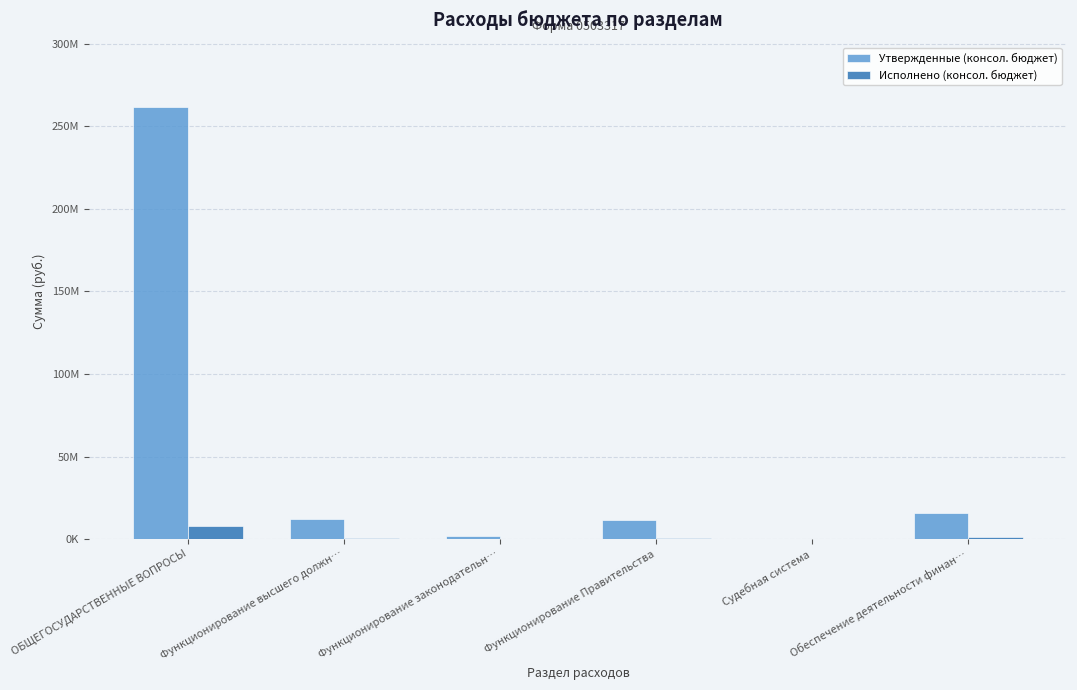

At which label does Исполнено (консол. бюджет) first exceed 440895?

ОБЩЕГОСУДАРСТВЕННЫЕ ВОПРОСЫ